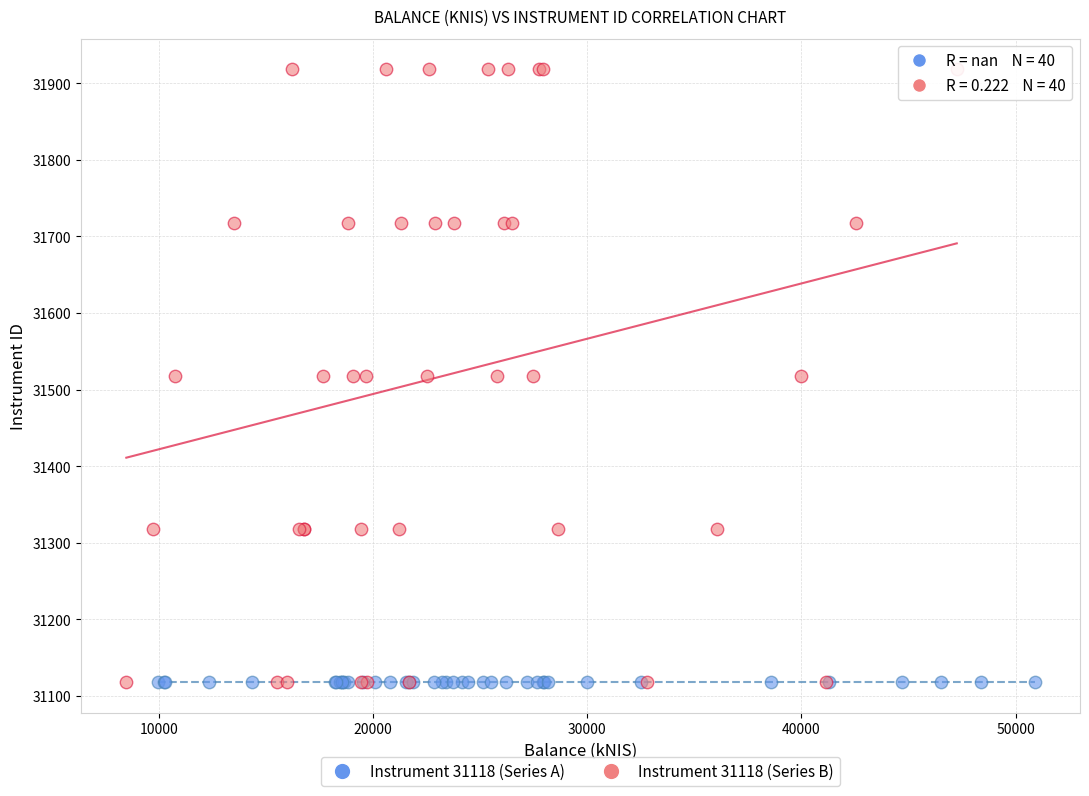

What are all the series names shown in the legend?

Instrument 31118 (Series A), Instrument 31118 (Series B)